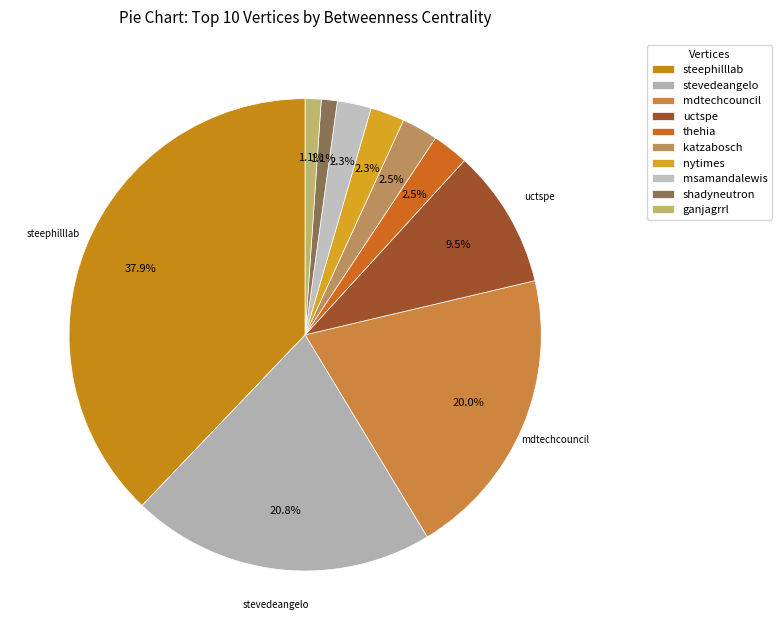

How many segments does this pie chart have?

10